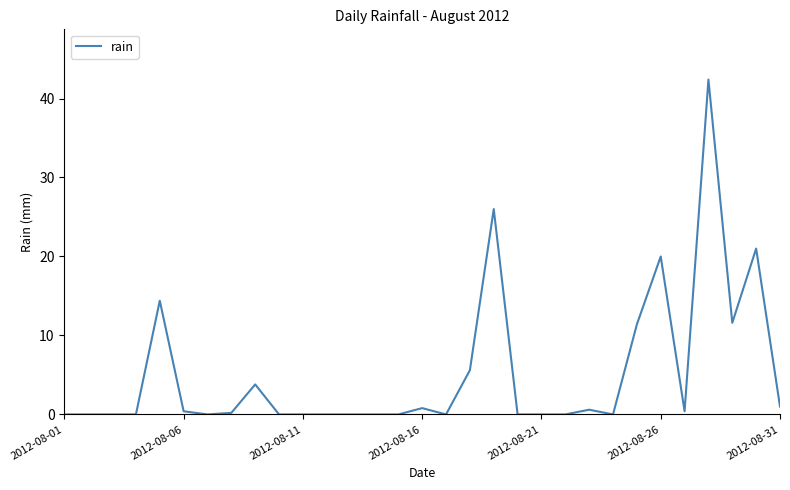

What is the difference between the maximum and minimum values?

42.4